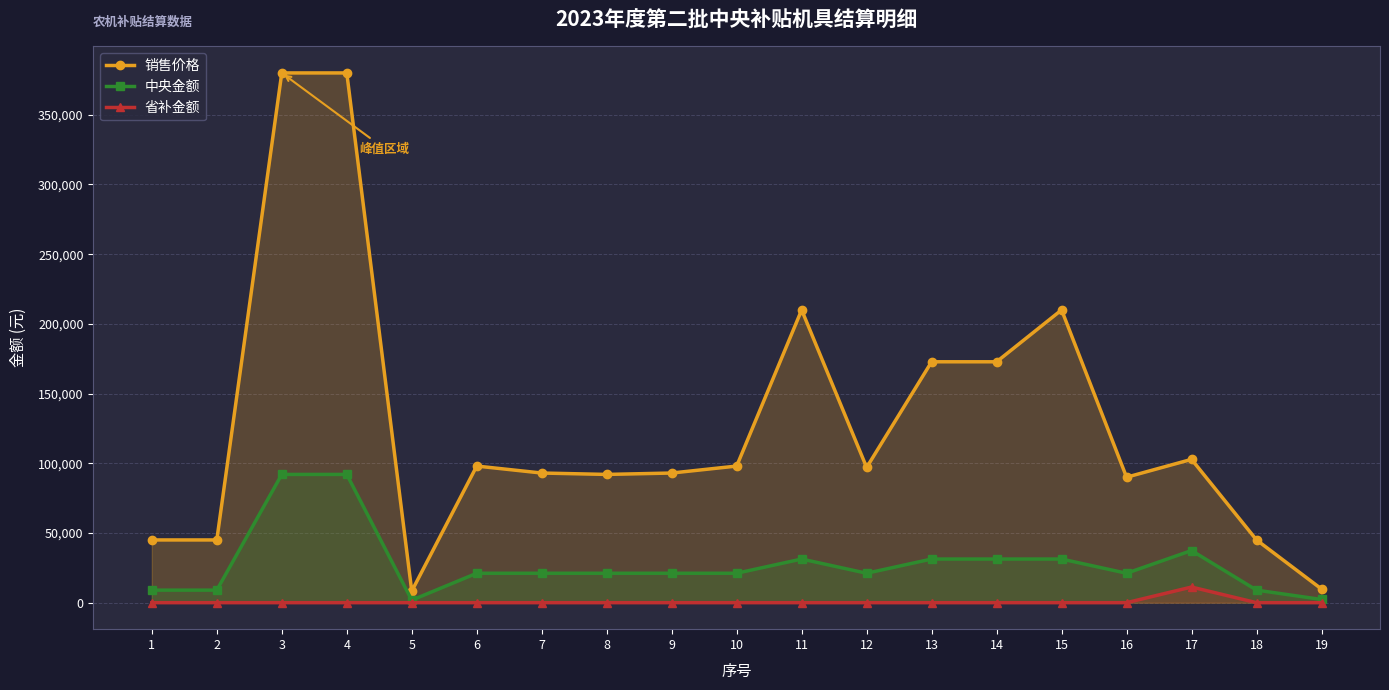

What is the total value across all series at 12?

118110